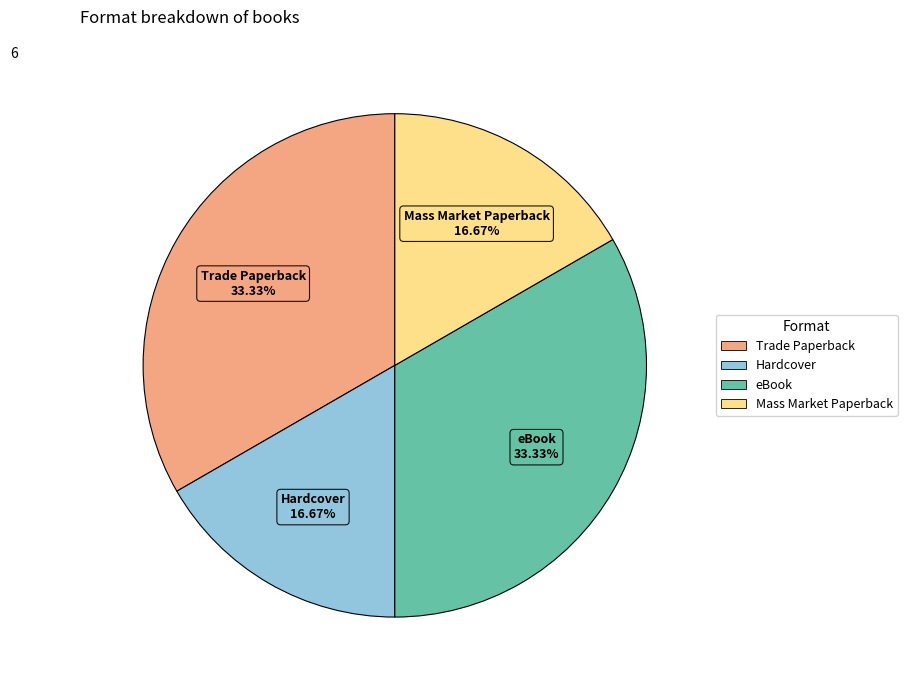

Does Mass Market Paperback account for over 50% of the chart?

No